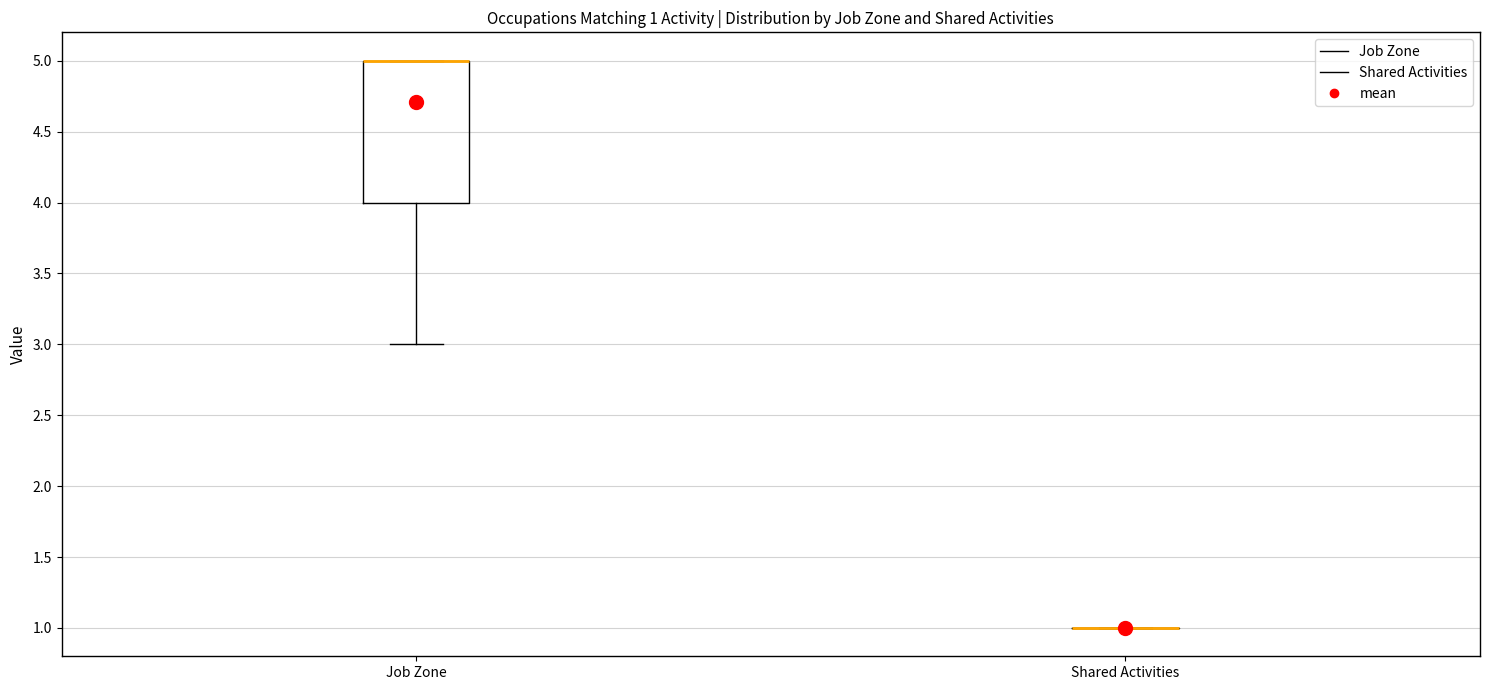

Which box is the tallest, from its lower edge to its upper edge?

Job Zone